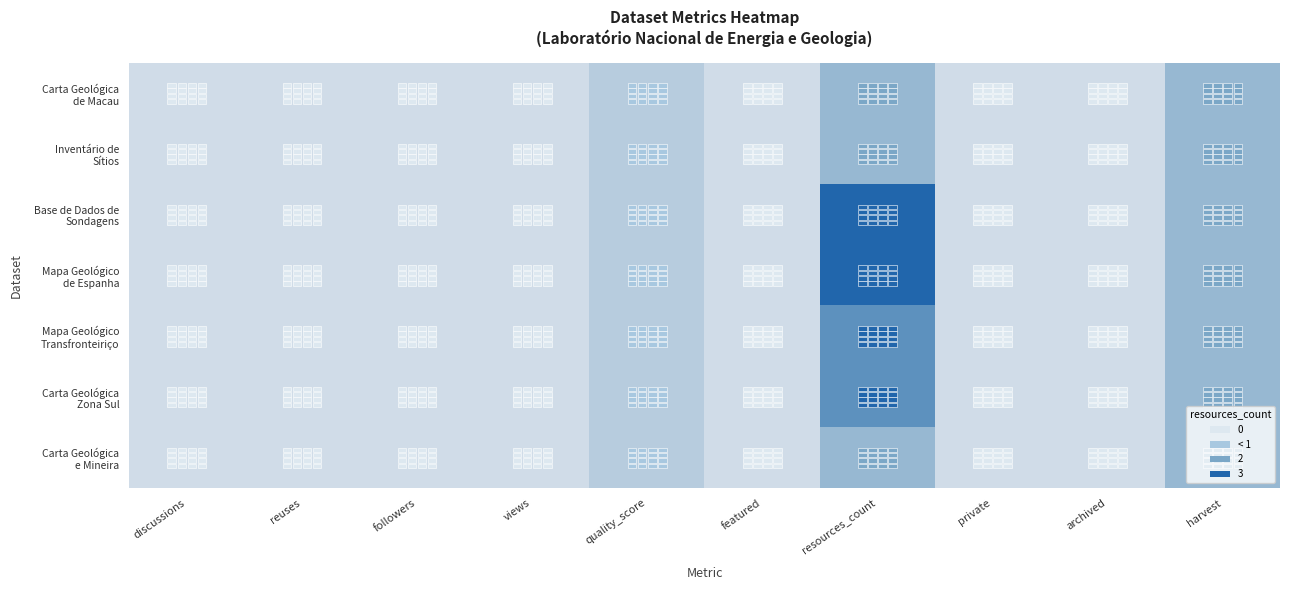

At how many categories does at least one series exceed 2?

1